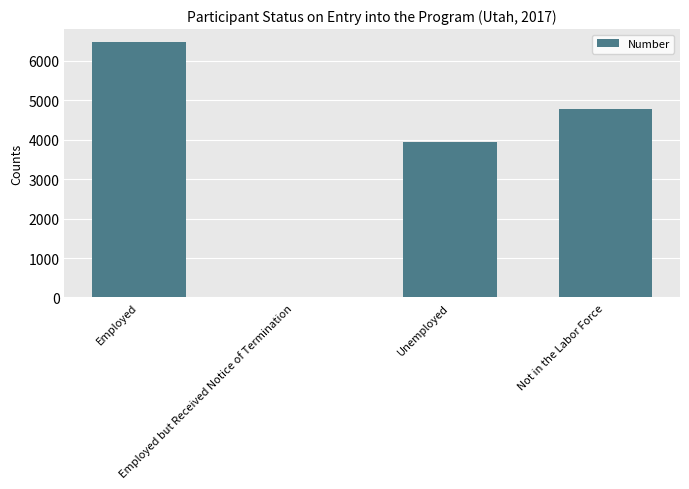

At which category does the chart reach its peak across all series?

Employed